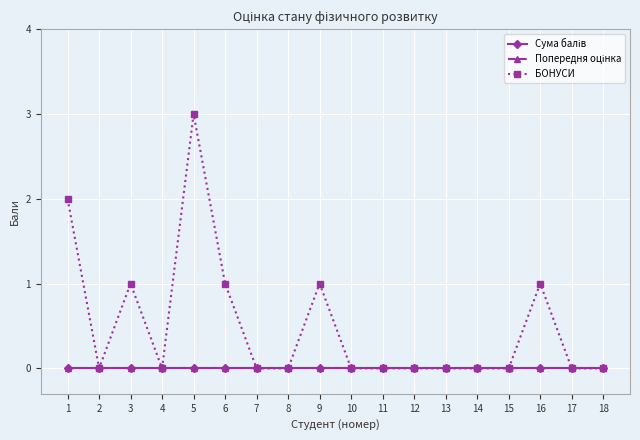

True or false: Попередня оцінка and БОНУСИ cross at least once.

False